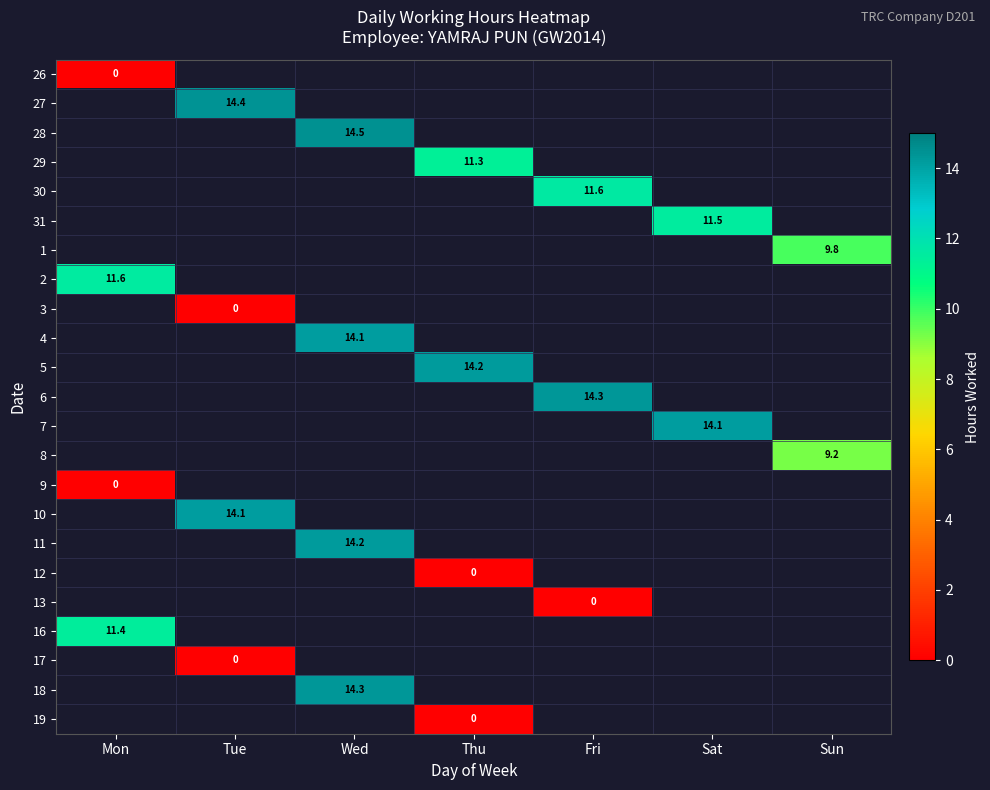

The 10 series shows 4.3 at Tue. True or false?

False